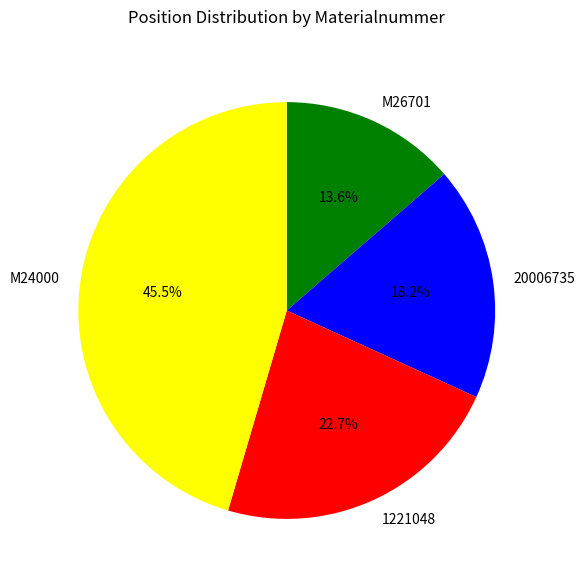

How many slices are in this pie chart?

4